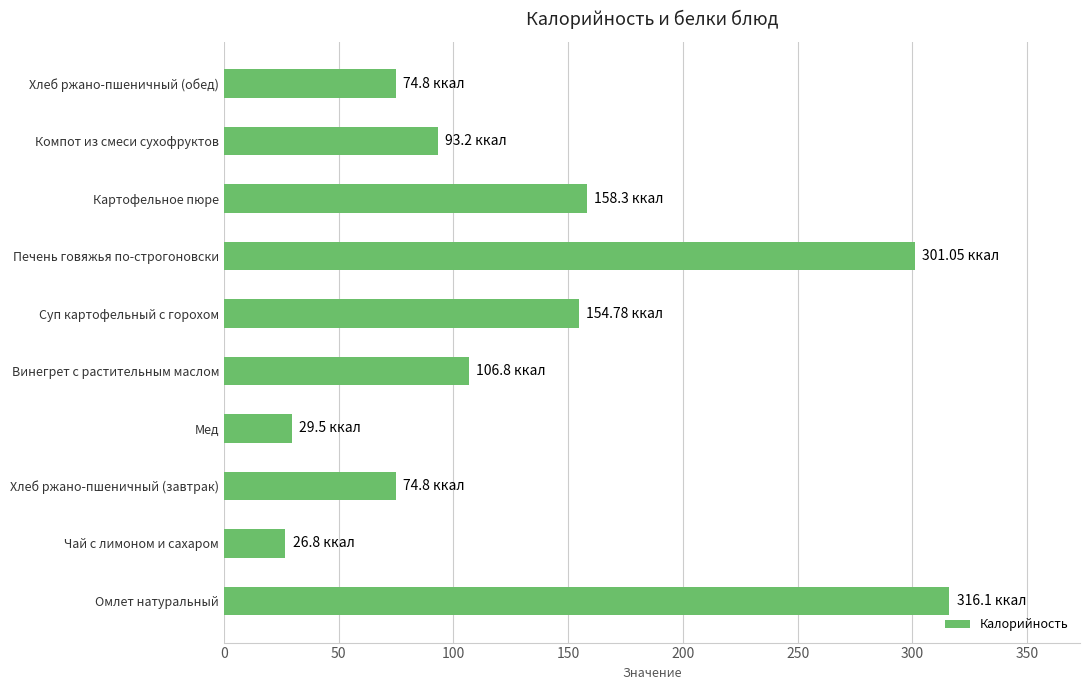

What is the difference between the values at Компот из смеси сухофруктов and Омлет натуральный?

222.9